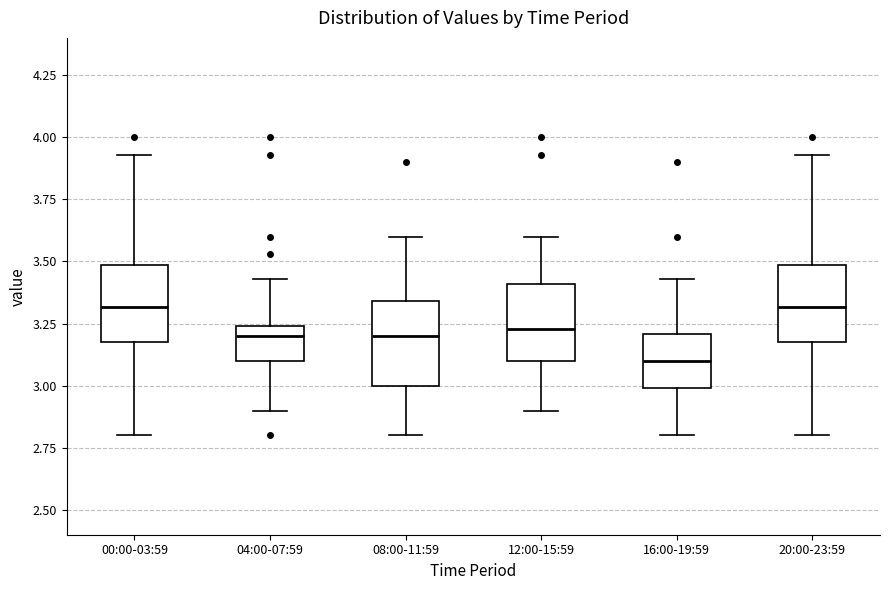

Reading left to right, read every box against the y-axis: the position of its median line, the range the box covers, and the ends of its whiskers. The values are not printed on the chart, so give them approximately, as read against the axis.

00:00-03:59: median 3.30, box 3.20 to 3.50, whiskers 2.80 to 3.95
04:00-07:59: median 3.20, box 3.10 to 3.25, whiskers 2.90 to 3.45
08:00-11:59: median 3.20, box 3.00 to 3.35, whiskers 2.80 to 3.60
12:00-15:59: median 3.25, box 3.10 to 3.40, whiskers 2.90 to 3.60
16:00-19:59: median 3.10, box 3.00 to 3.20, whiskers 2.80 to 3.45
20:00-23:59: median 3.30, box 3.20 to 3.50, whiskers 2.80 to 3.95